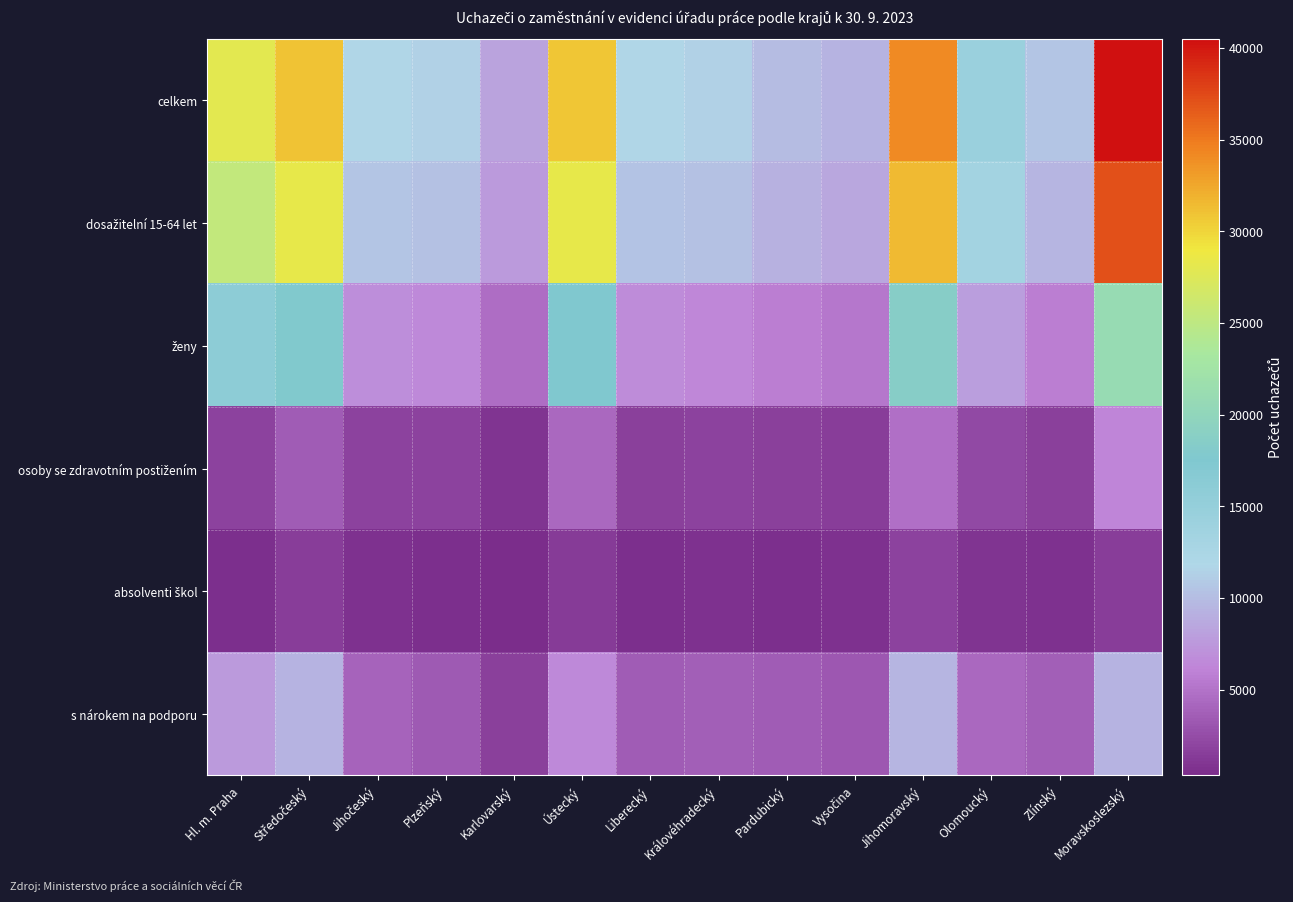

Rank the series by their maximum value, from highest to lowest.

celkem, dosažitelní 15-64 let, ženy, s nárokem na podporu, osoby se zdravotním postižením, absolventi škol